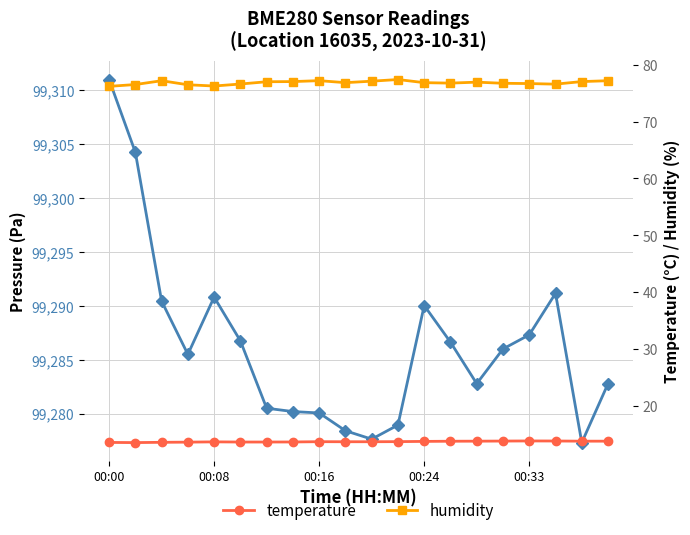

At how many categories does at least one series exceed 80474?

20